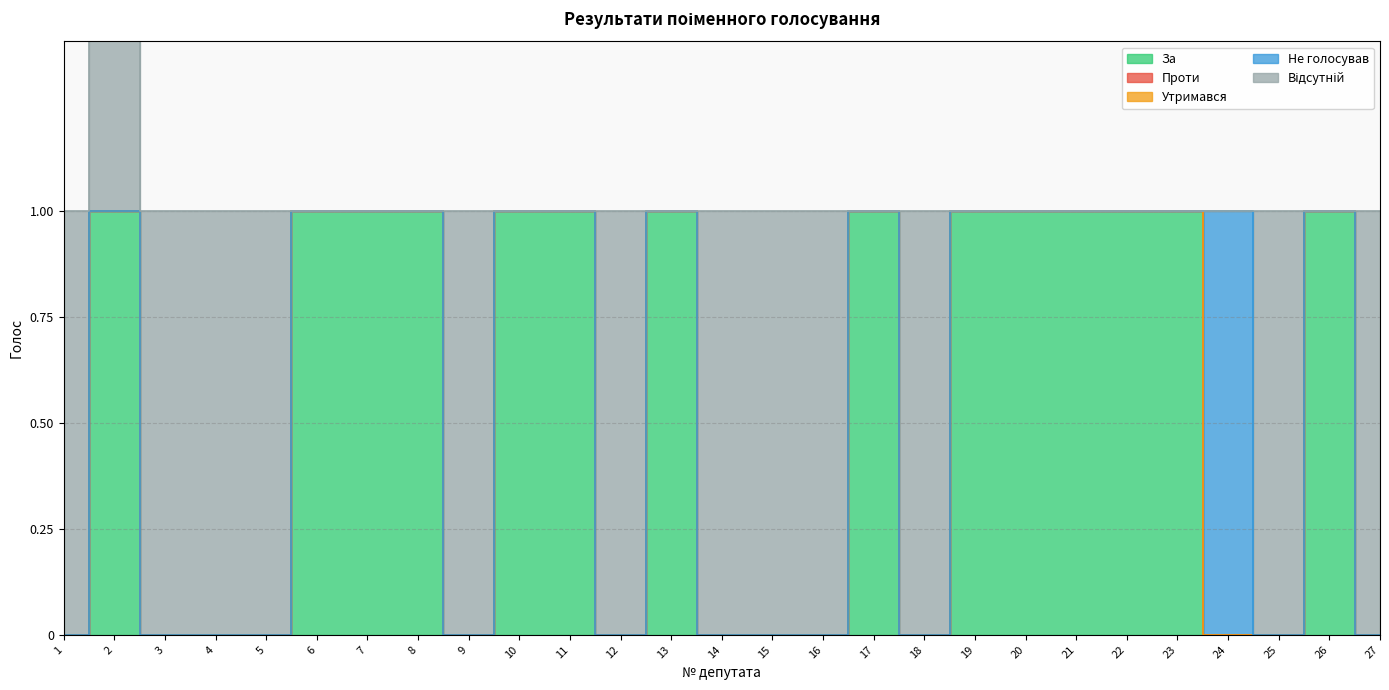

How many За values are between 0 and 1?

27